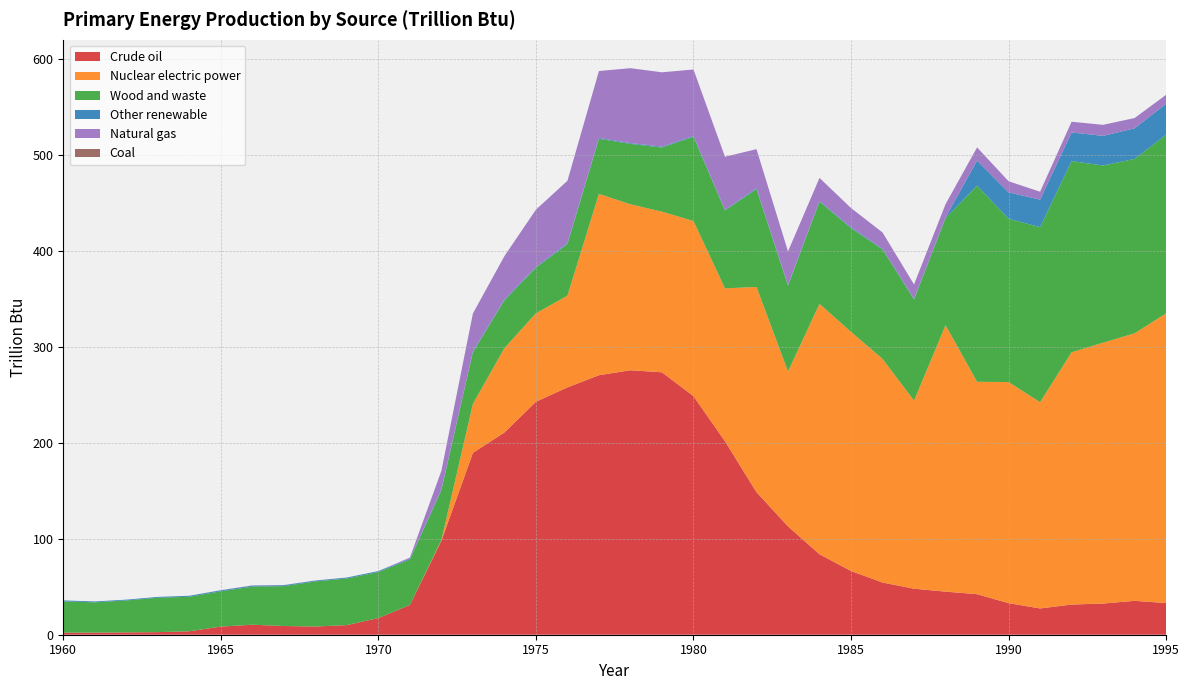

Reading left to right, list all the values displayed in this chart.

Crude oil: 1960=2.1	1961=2.2	1962=2.4	1963=2.7	1964=3.6	1965=8.5	1966=10.4	1967=9.1	1968=8.5	1969=10.0	1970=17.4	1971=31.0	1972=98.0	1973=189.6	1974=210.8	1975=242.9	1976=257.9	1977=270.5	1978=275.7	1979=273.6	1980=248.7	1981=201.7	1982=148.6	1983=113.0	1984=83.9	1985=66.5	1986=54.4	1987=48.0	1988=44.9	1989=42.3	1990=32.9	1991=27.4	1992=31.5	1993=32.5	1994=35.3	1995=33.0
Nuclear electric power: 1960=0.0	1961=0.0	1962=0.0	1963=0.0	1964=0.0	1965=0.0	1966=0.0	1967=0.0	1968=0.0	1969=0.0	1970=0.0	1971=0.0	1972=0.7	1973=51.0	1974=87.9	1975=92.2	1976=95.5	1977=189.1	1978=173.0	1979=167.4	1980=182.6	1981=159.4	1982=213.9	1983=161.4	1984=261.1	1985=249.2	1986=233.1	1987=196.0	1988=277.8	1989=221.4	1990=230.5	1991=215.0	1992=263.0	1993=271.9	1994=278.9	1995=302.0
Wood and waste: 1960=32.7	1961=31.6	1962=33.3	1963=35.8	1964=36.0	1965=36.8	1966=39.7	1967=41.6	1968=47.0	1969=48.6	1970=48.0	1971=47.3	1972=51.9	1973=53.8	1974=49.8	1975=47.6	1976=53.8	1977=57.4	1978=63.0	1979=66.9	1980=87.8	1981=81.2	1982=101.9	1983=89.4	1984=106.5	1985=108.2	1986=114.1	1987=105.3	1988=111.6	1989=204.5	1990=170.3	1991=182.4	1992=199.3	1993=184.7	1994=181.8	1995=186.3
Other renewable: 1960=0.9	1961=0.9	1962=0.8	1963=0.9	1964=1.0	1965=1.0	1966=1.0	1967=1.0	1968=0.8	1969=0.9	1970=1.0	1971=0.9	1972=0.8	1973=0.8	1974=0.9	1975=0.8	1976=0.9	1977=0.8	1978=0.8	1979=0.8	1980=0.7	1981=0.6	1982=0.9	1983=0.8	1984=0.7	1985=0.8	1986=0.7	1987=0.7	1988=0.7	1989=26.1	1990=27.5	1991=28.7	1992=29.8	1993=30.9	1994=31.8	1995=32.4
Natural gas: 1960=0.0	1961=0.0	1962=0.0	1963=0.0	1964=0.1	1965=0.1	1966=0.3	1967=0.2	1968=0.1	1969=0.1	1970=0.0	1971=1.2	1972=19.4	1973=39.6	1974=45.3	1975=59.7	1976=65.1	1977=69.8	1978=78.1	1979=77.5	1980=69.4	1981=55.4	1982=40.8	1983=35.0	1984=24.0	1985=20.2	1986=16.9	1987=15.1	1988=13.8	1989=13.7	1990=11.6	1991=8.3	1992=11.2	1993=11.5	1994=10.7	1995=9.2
Coal: 1960=0.0	1961=0.0	1962=0.0	1963=0.0	1964=0.0	1965=0.0	1966=0.0	1967=0.0	1968=0.0	1969=0.0	1970=0.0	1971=0.0	1972=0.0	1973=0.0	1974=0.0	1975=0.0	1976=0.0	1977=0.0	1978=0.0	1979=0.0	1980=0.0	1981=0.0	1982=0.0	1983=0.0	1984=0.0	1985=0.0	1986=0.0	1987=0.0	1988=0.0	1989=0.0	1990=0.0	1991=0.0	1992=0.0	1993=0.0	1994=0.0	1995=0.0